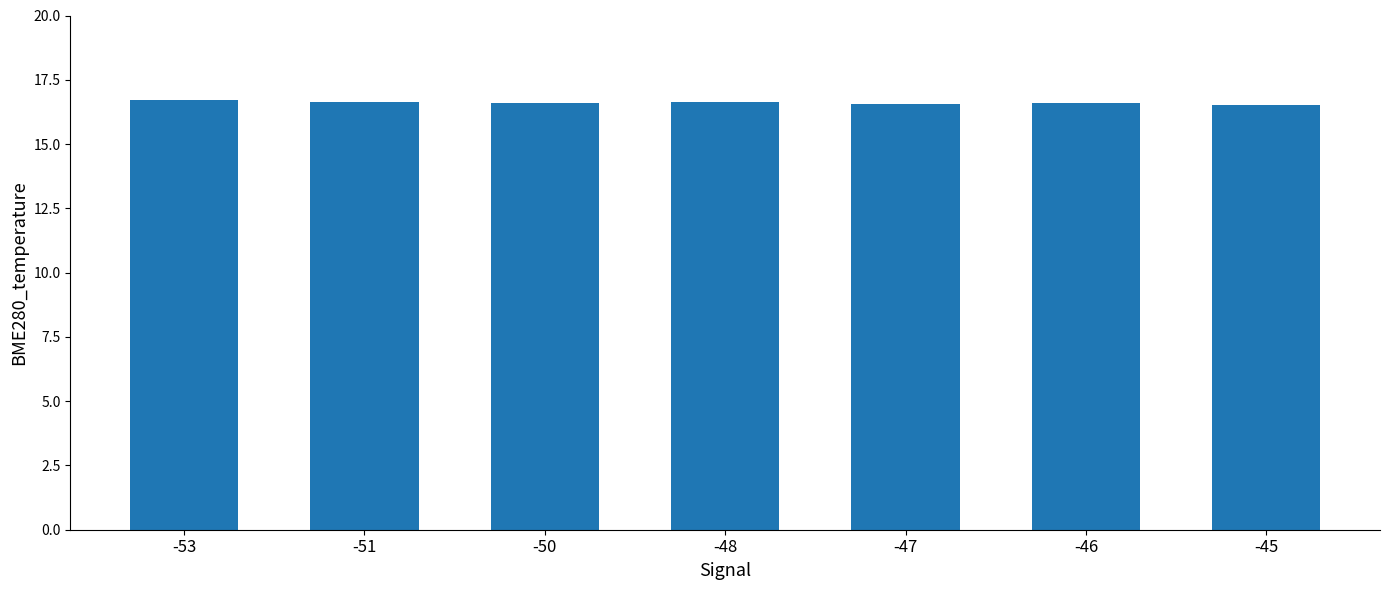

The chart shows a value of 25.7 at -46. True or false?

False